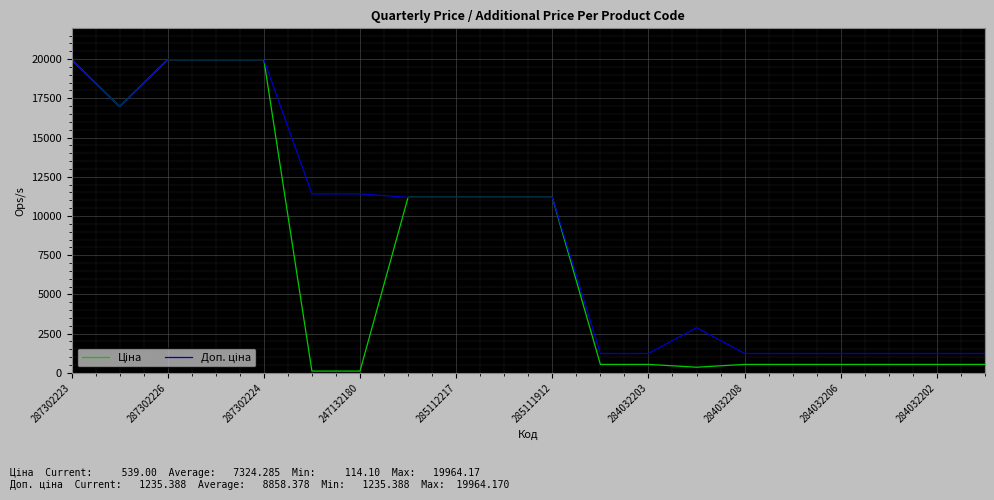

How many lines are shown in the chart?

2